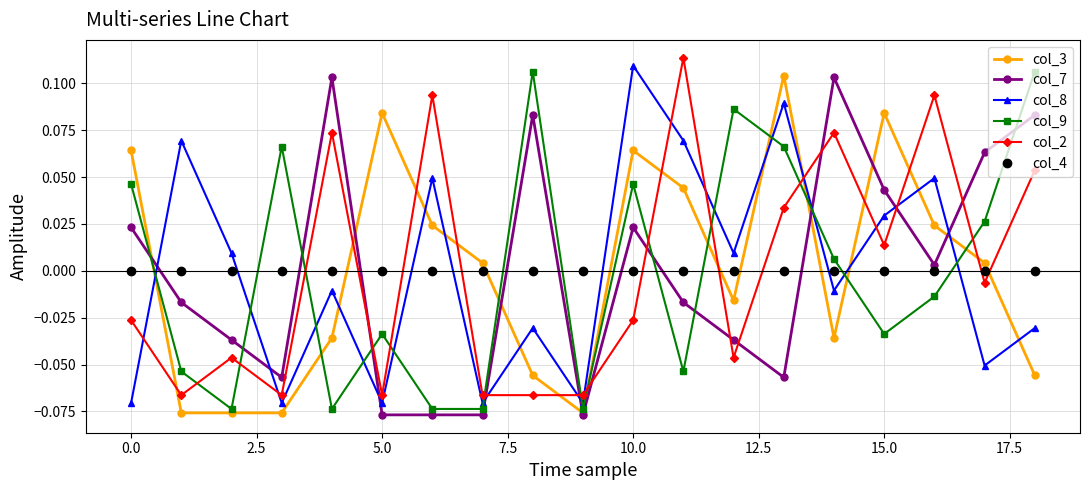

How many interior local peaks does the col_9 series have?

5